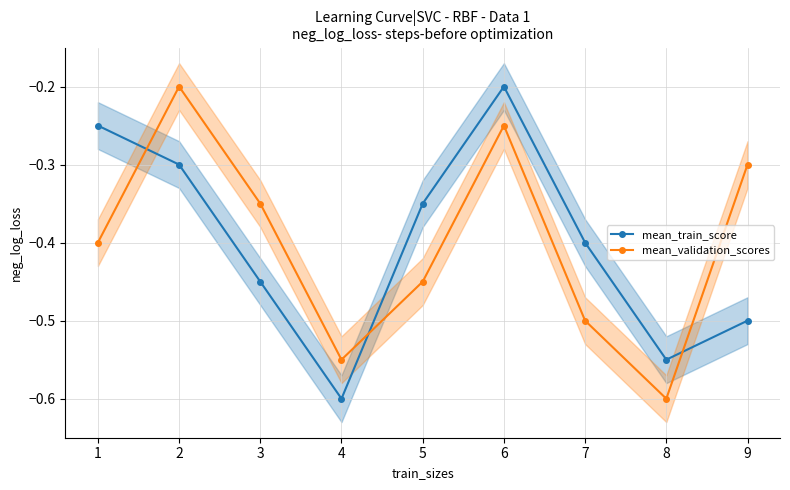

What is the value of the mean_train_score point at the 8th from the left?

-0.5